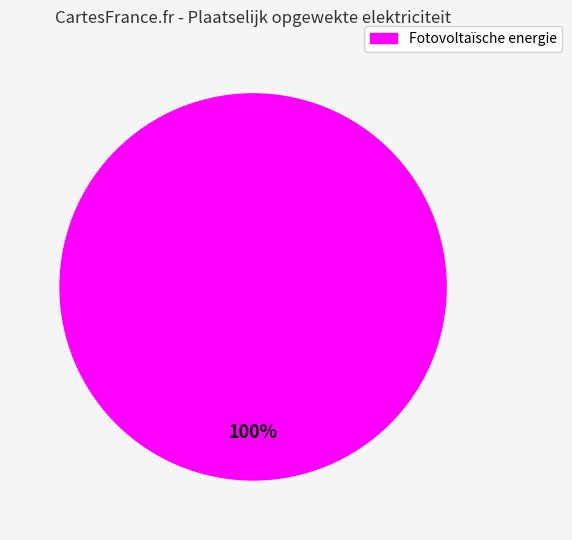

Does any single category account for the majority?

Yes